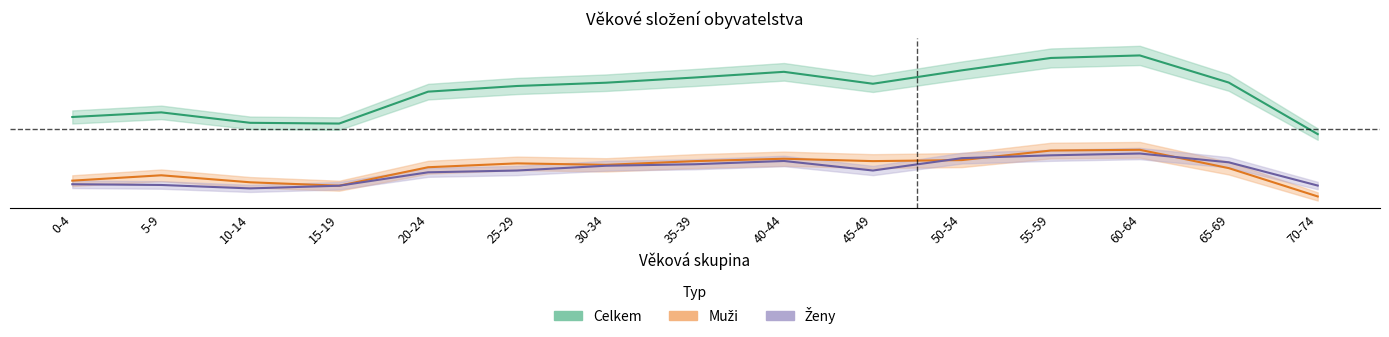

Which has a higher value, 10-14 or 55-59?

55-59